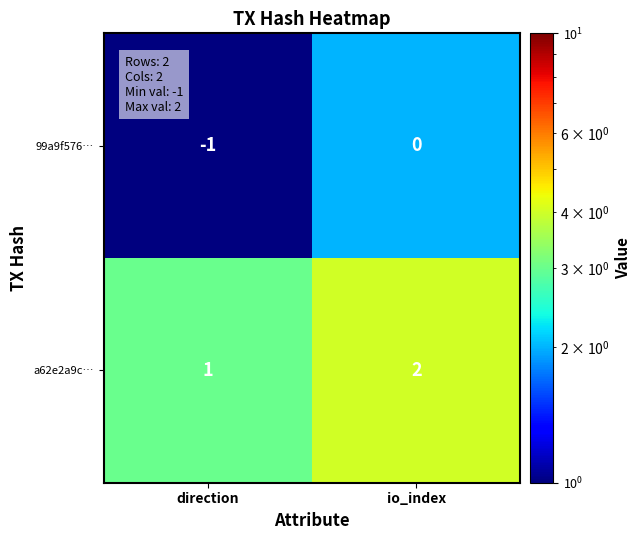

At which category does the chart reach its peak across all series?

io_index